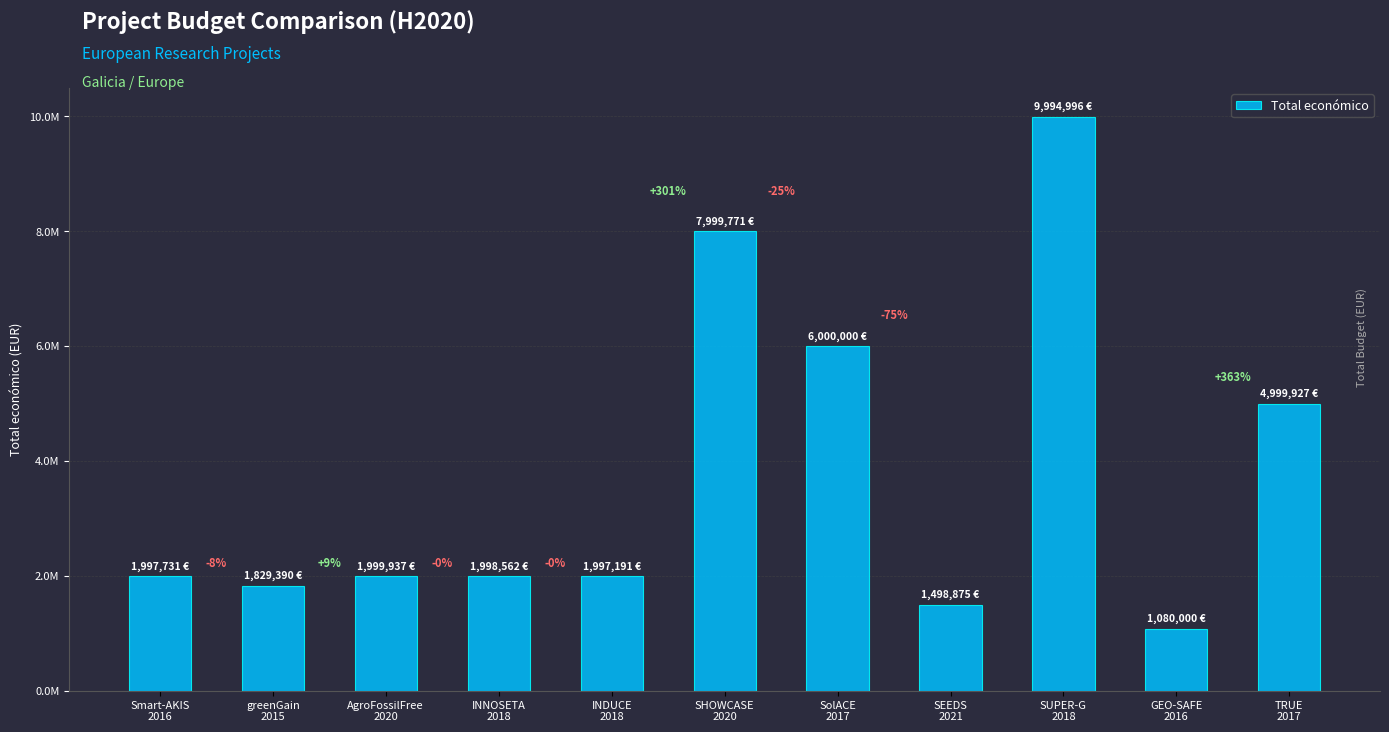

Are the bars horizontal?

No